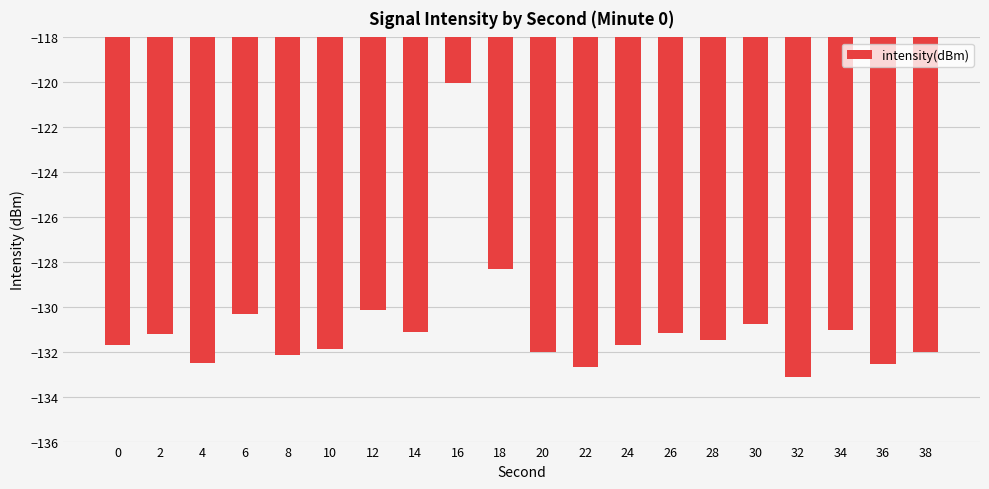

Count the number of data series in this chart.

1